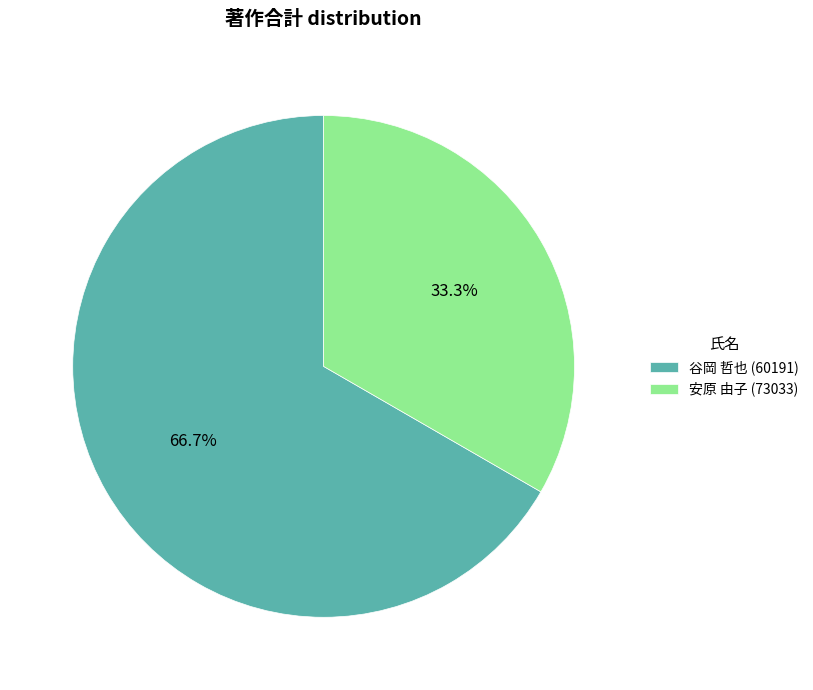

To the nearest percent, what is the difference between the largest and smallest slice percentages?

33%